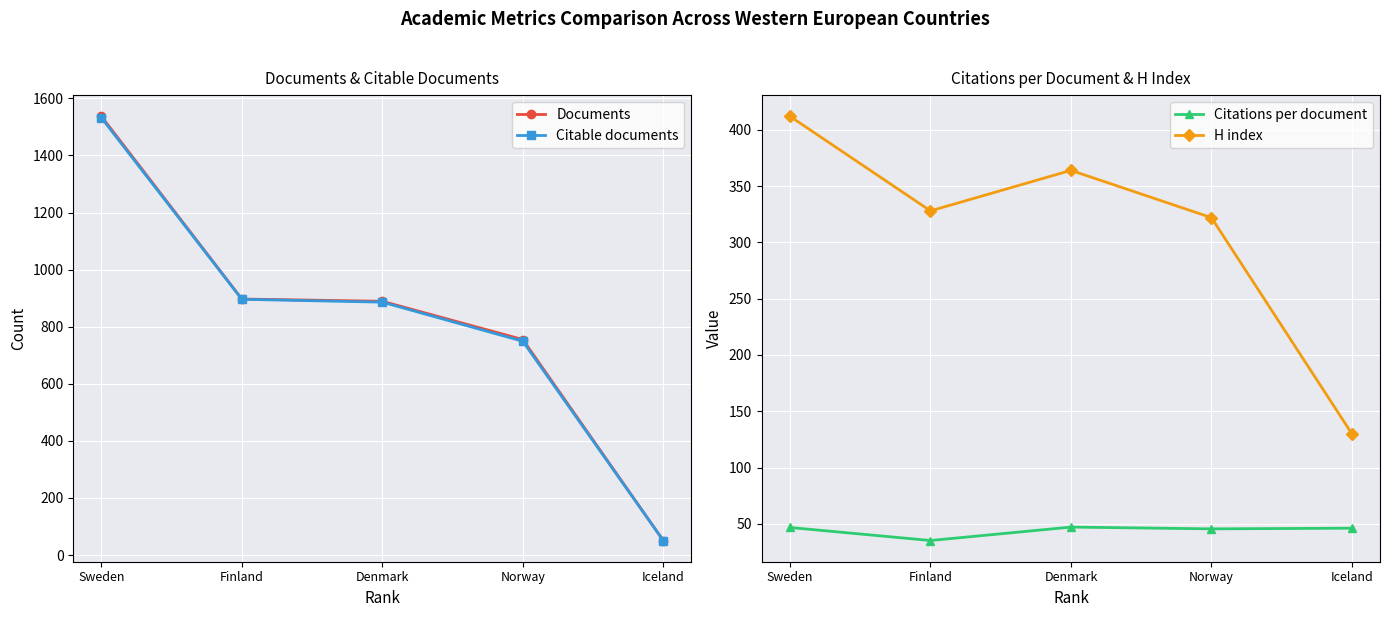

How many lines are shown in the chart?

4